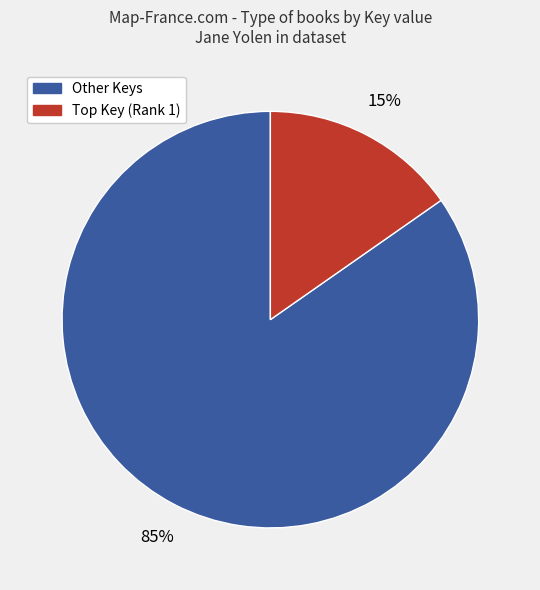

How many segments does this pie chart have?

2